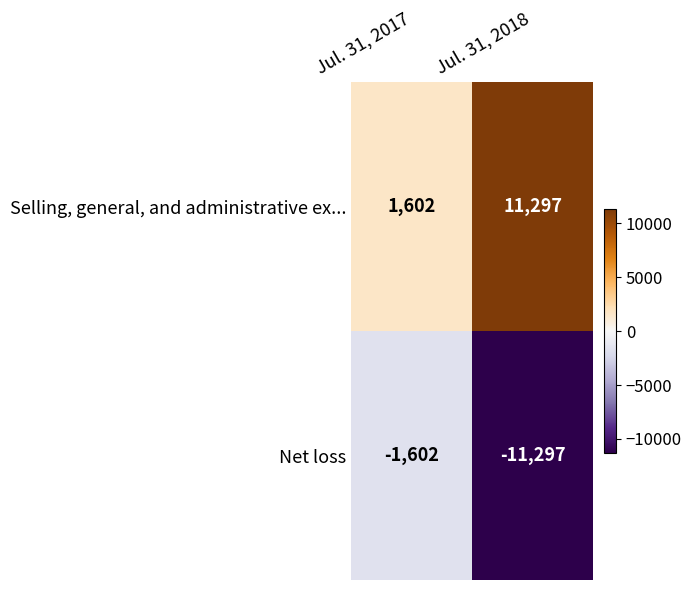

What is the average value of the Selling, general, and administrative ex... series?

6450